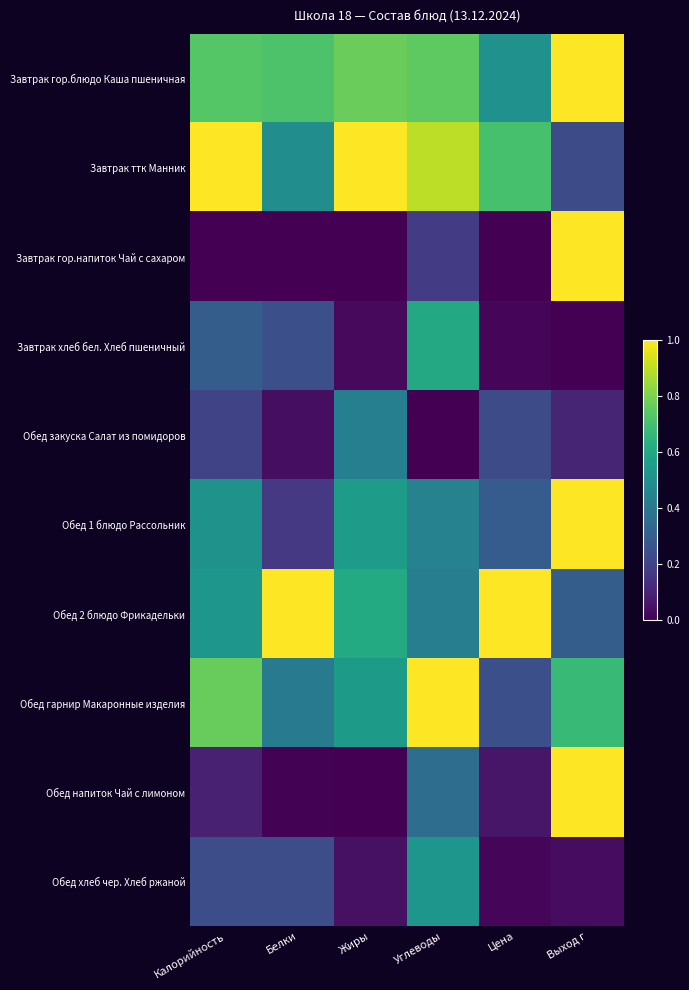

Between Калорийность and Белки, which series saw the biggest shift?

Завтрак ттк Манник